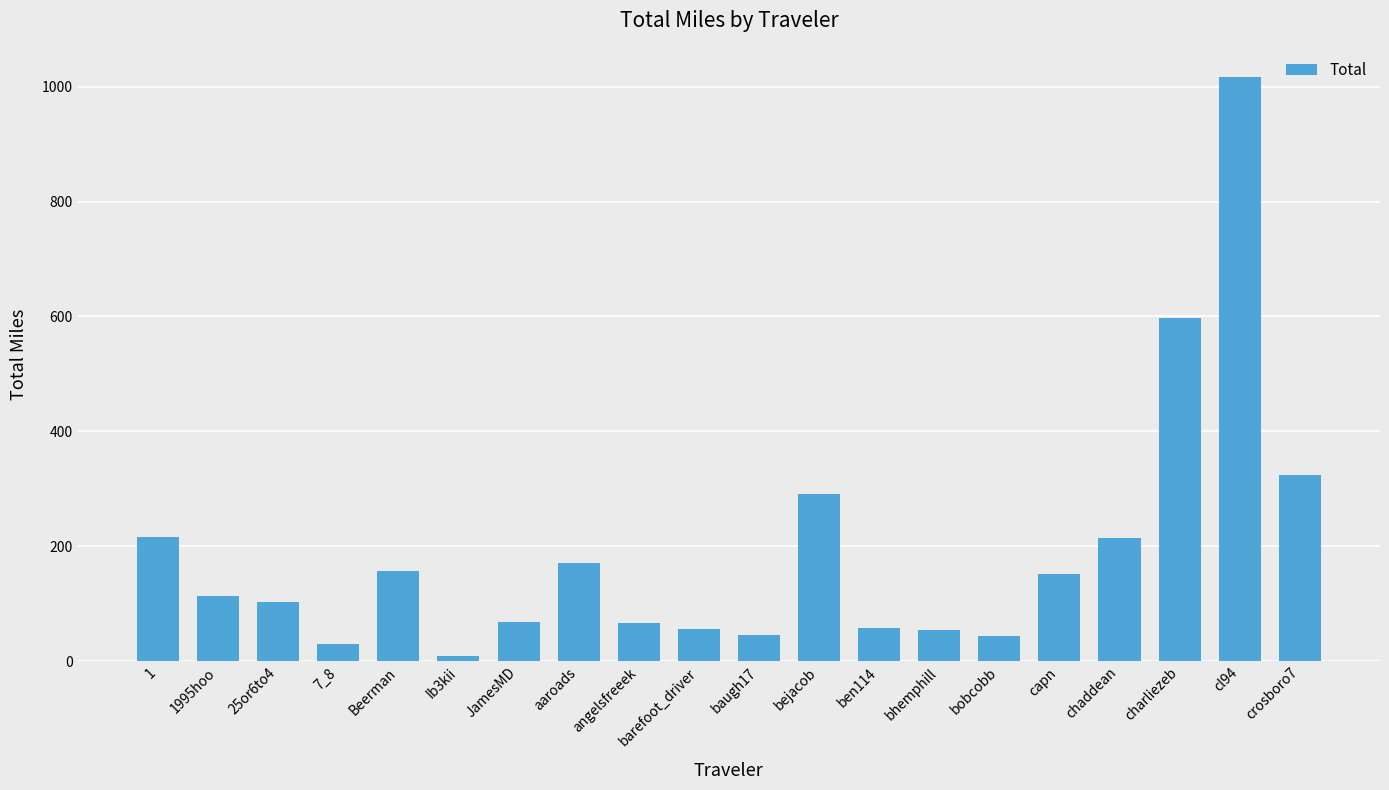

Which has a higher value, ben114 or baugh17?

ben114